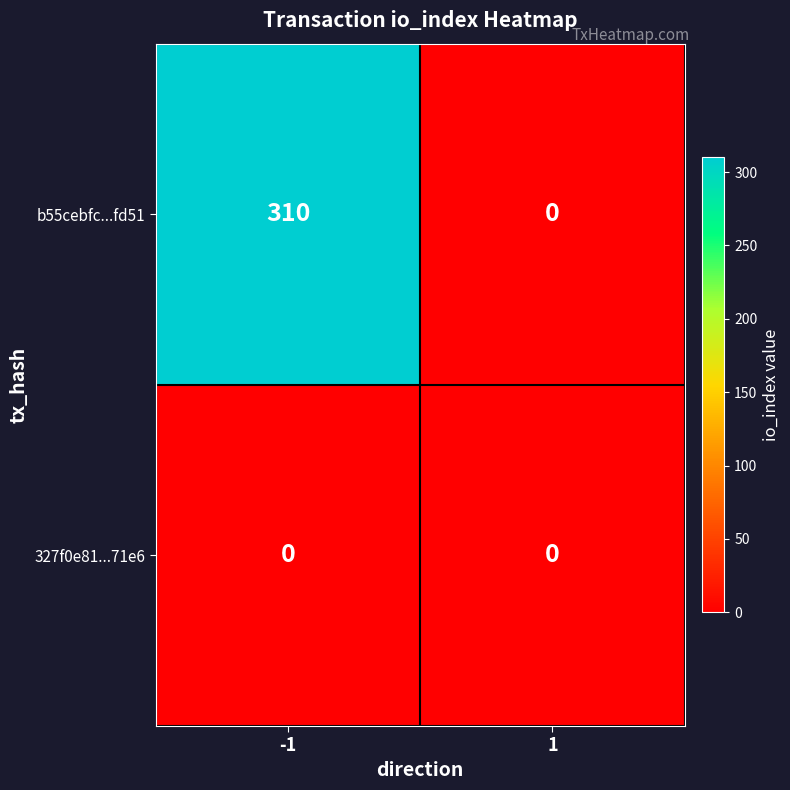

What is the difference between the maximum and minimum values in the b55cebfc...fd51 series?

310